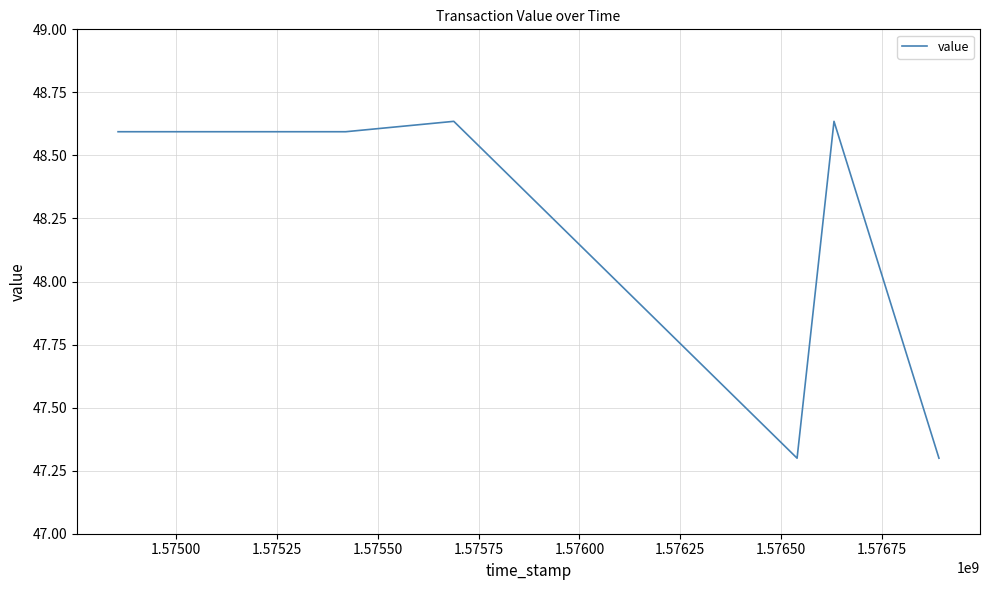

What is the minimum value shown in the chart?

47.3